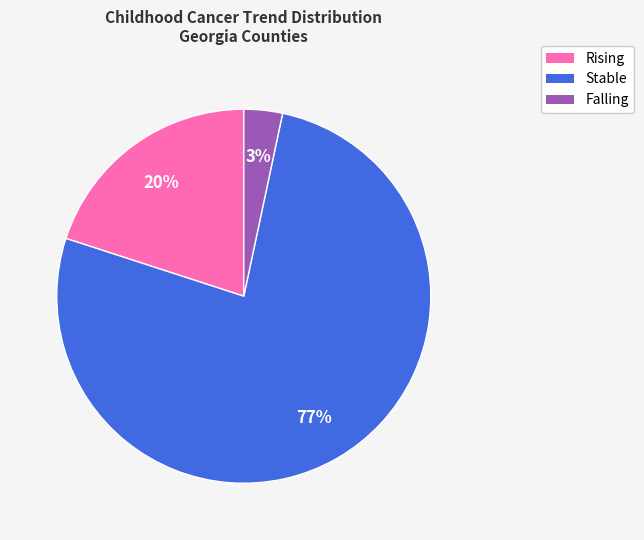

The Rising slice represents 12% of the pie. True or false?

False